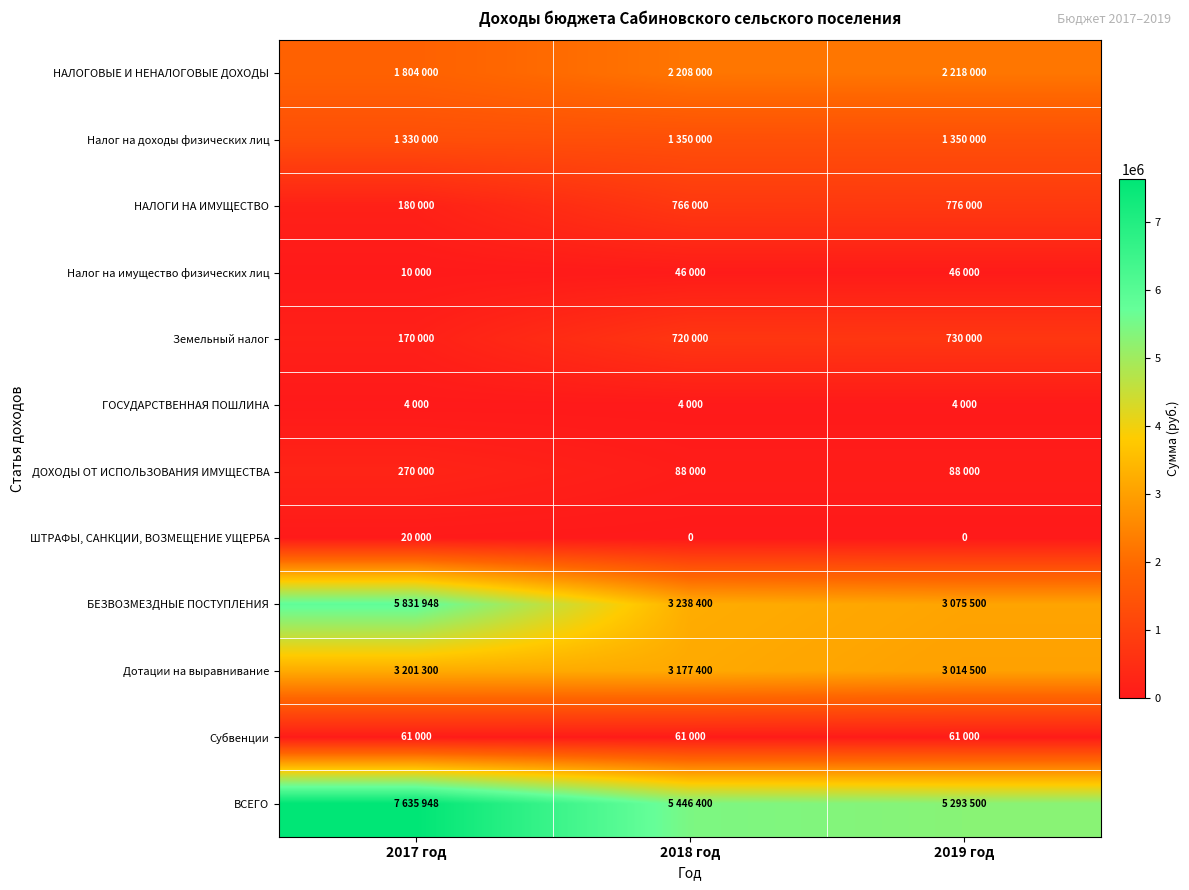

What is the maximum value shown in the chart?

7635948